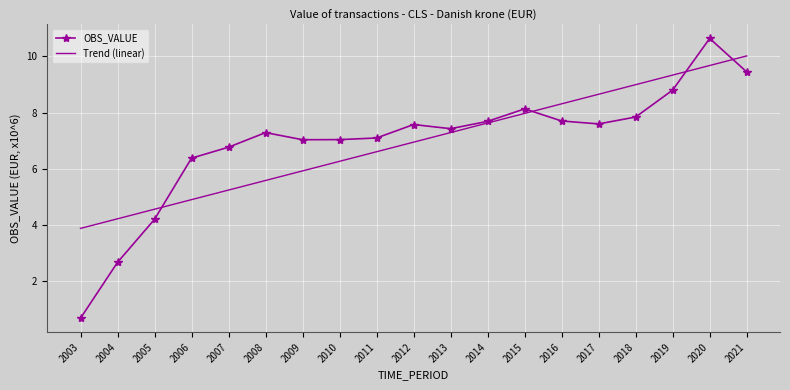

Reading left to right, list all the values displayed in this chart.

OBS_VALUE: 2003=0.7	2004=2.7	2005=4.2	2006=6.4	2007=6.8	2008=7.3	2009=7.0	2010=7.0	2011=7.1	2012=7.6	2013=7.4	2014=7.7	2015=8.1	2016=7.7	2017=7.6	2018=7.8	2019=8.8	2020=10.6	2021=9.5
Trend (linear): 2003=3.9	2004=4.2	2005=4.6	2006=4.9	2007=5.2	2008=5.6	2009=5.9	2010=6.3	2011=6.6	2012=7.0	2013=7.3	2014=7.6	2015=8.0	2016=8.3	2017=8.7	2018=9.0	2019=9.3	2020=9.7	2021=10.0